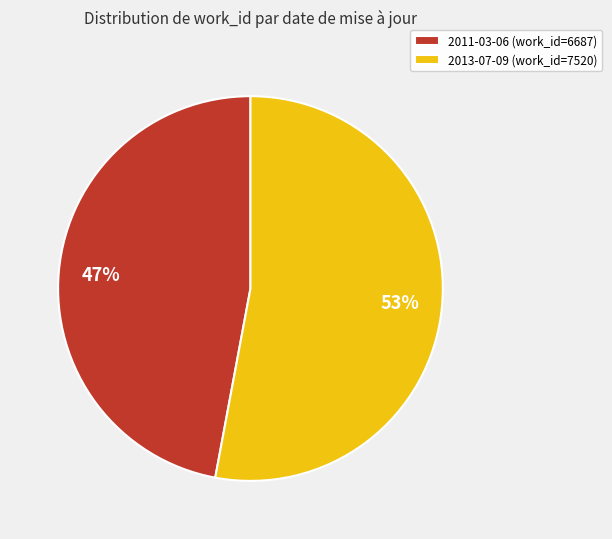

How many slices are in this pie chart?

2